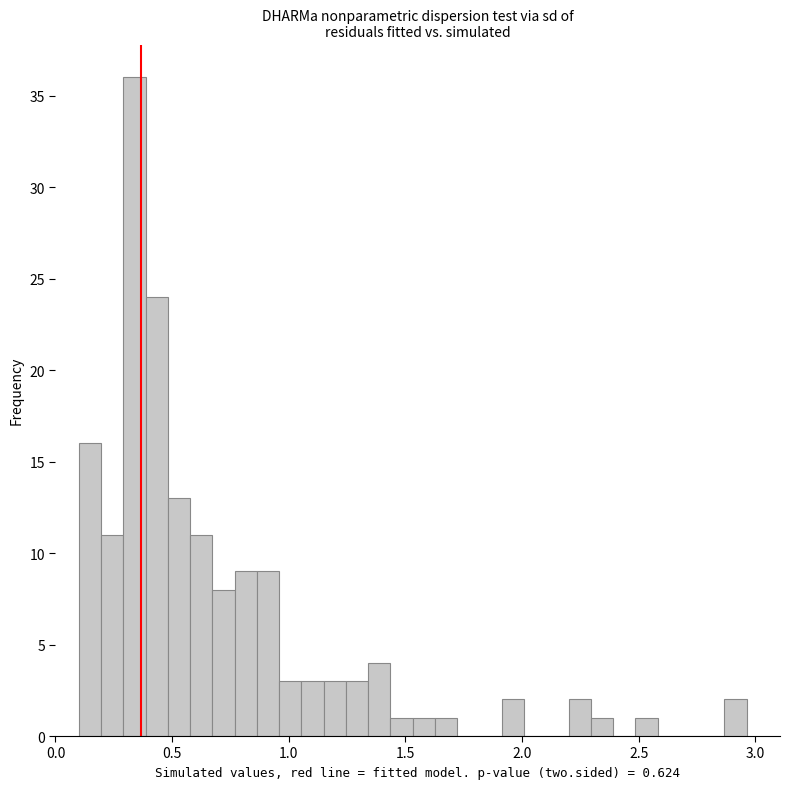

Read against the x-axis, roughly where is the centre of the tallest bar?

0.35